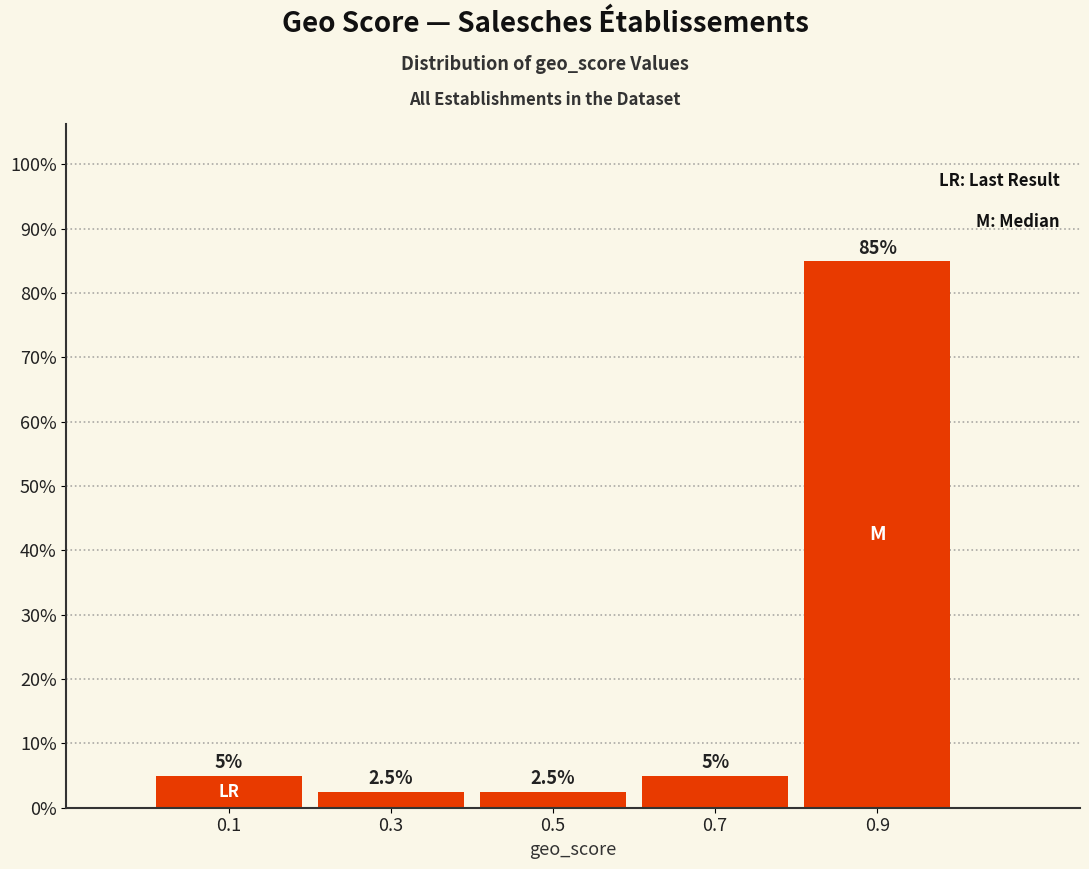

Reading left to right, list every bar in this chart as the range it spans on the x-axis followed by its height.

0.0 to 0.2: 5.0
0.2 to 0.4: 2.5
0.4 to 0.6: 2.5
0.6 to 0.8: 5.0
0.8 to 1.0: 85.0